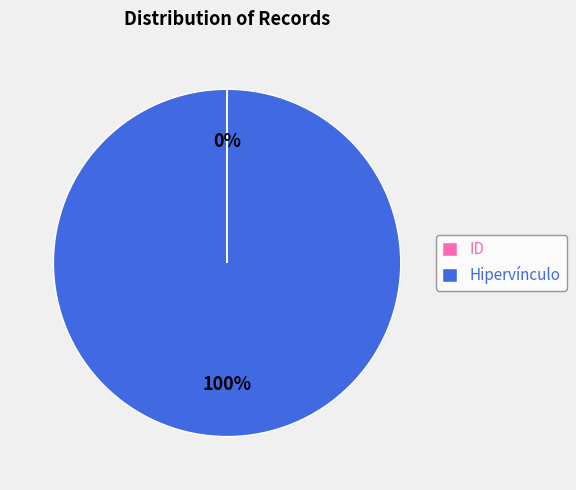

To the nearest percent, what percentage of the pie is Hipervínculo?

100%